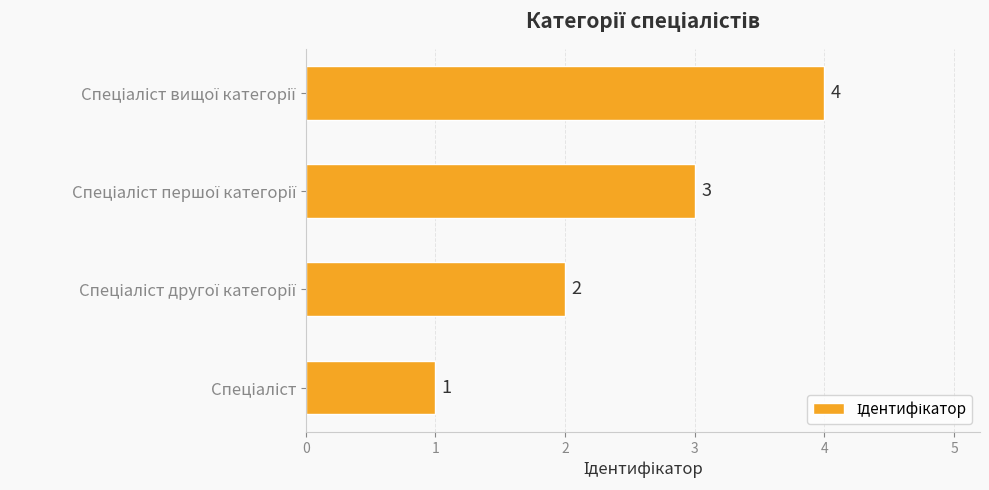

What is the sum of all values?

10